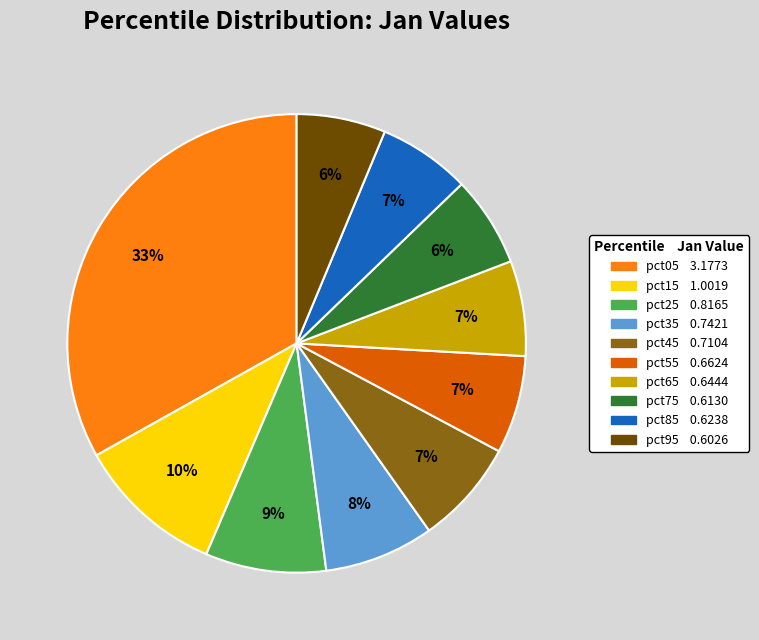

To the nearest percent, what is the difference between the largest and smallest slice percentages?

27%